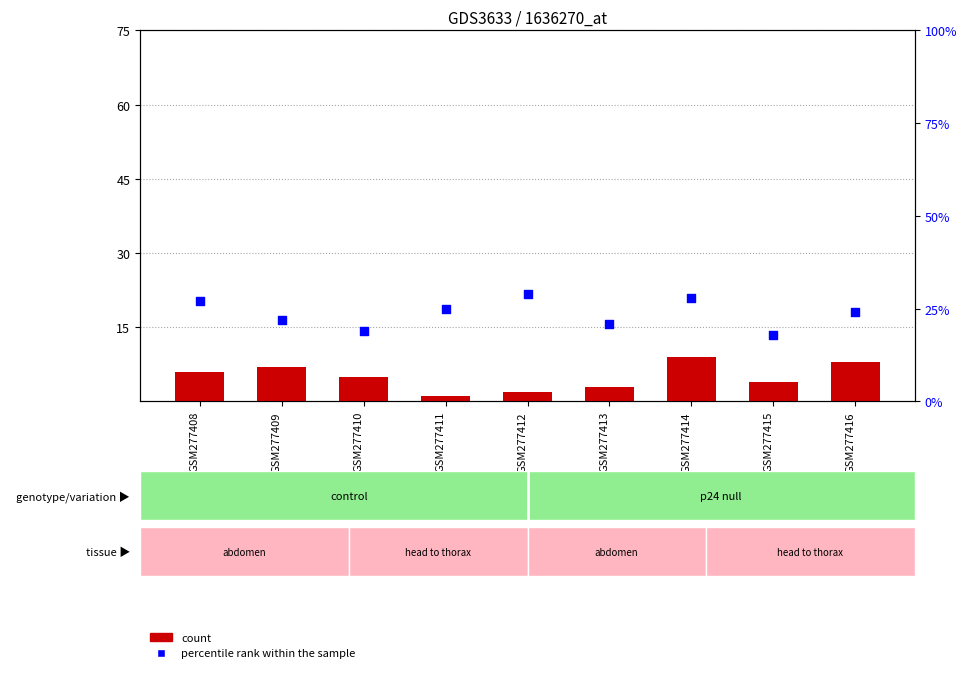

Which series has the largest total across all categories?

percentile rank within the sample